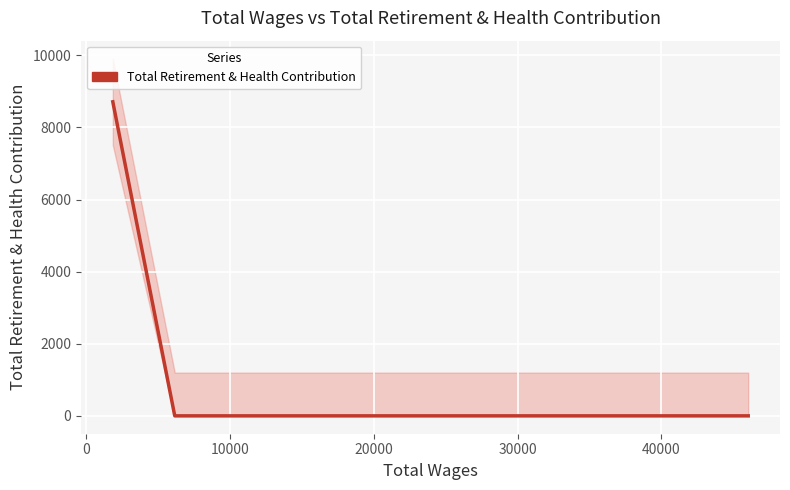

Count the number of categories in the chart.

3